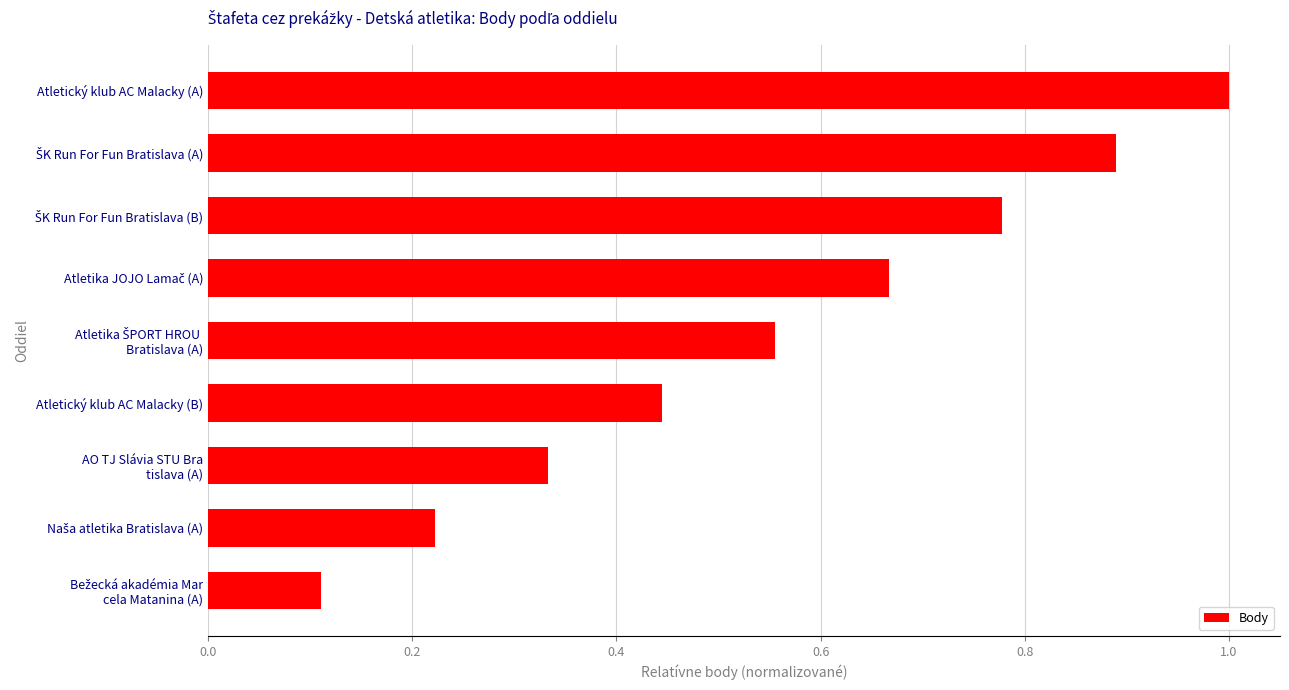

Is it true that the value at Atletický klub AC Malacky (A) is 1.4?

False